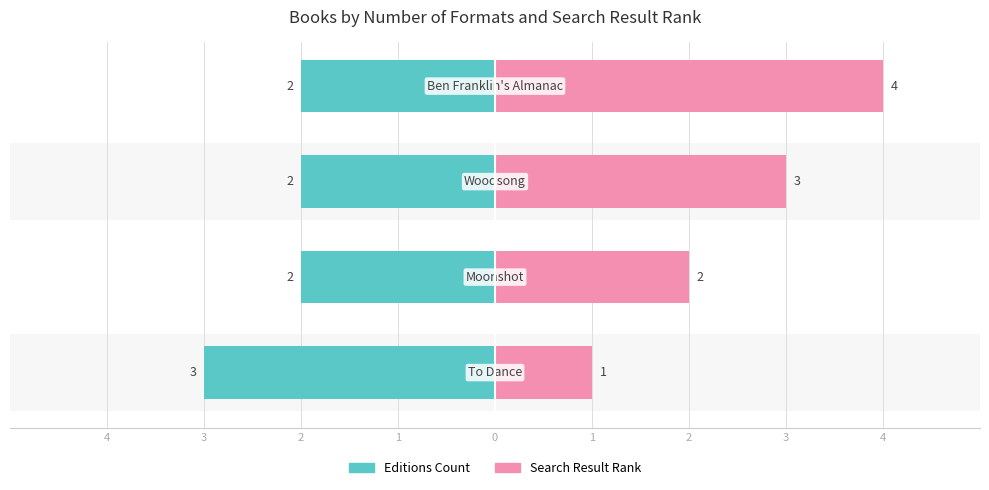

What are all the series names shown in the legend?

Editions Count, Search Result Rank